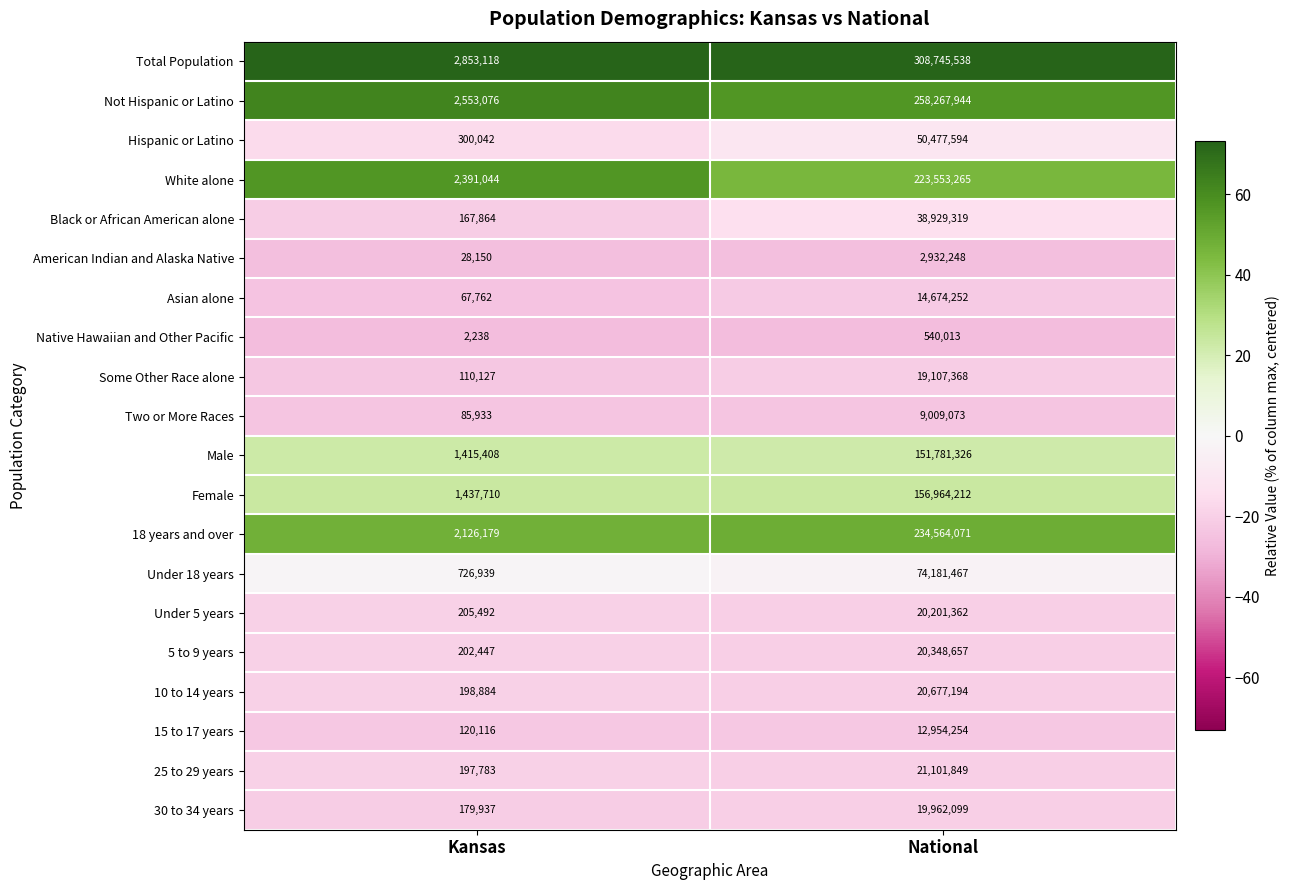

What is the sum of all White alone values?

225944309